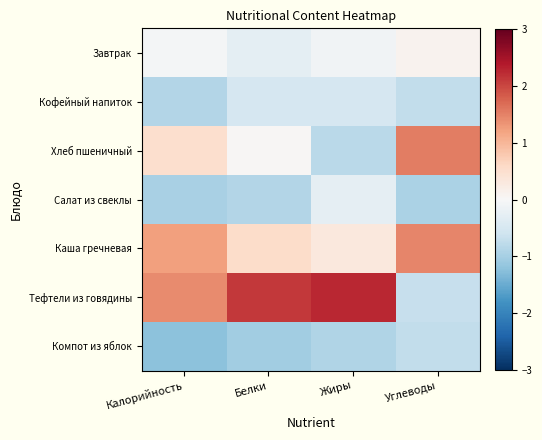

Which series has the largest total across all categories?

Тефтели из говядины